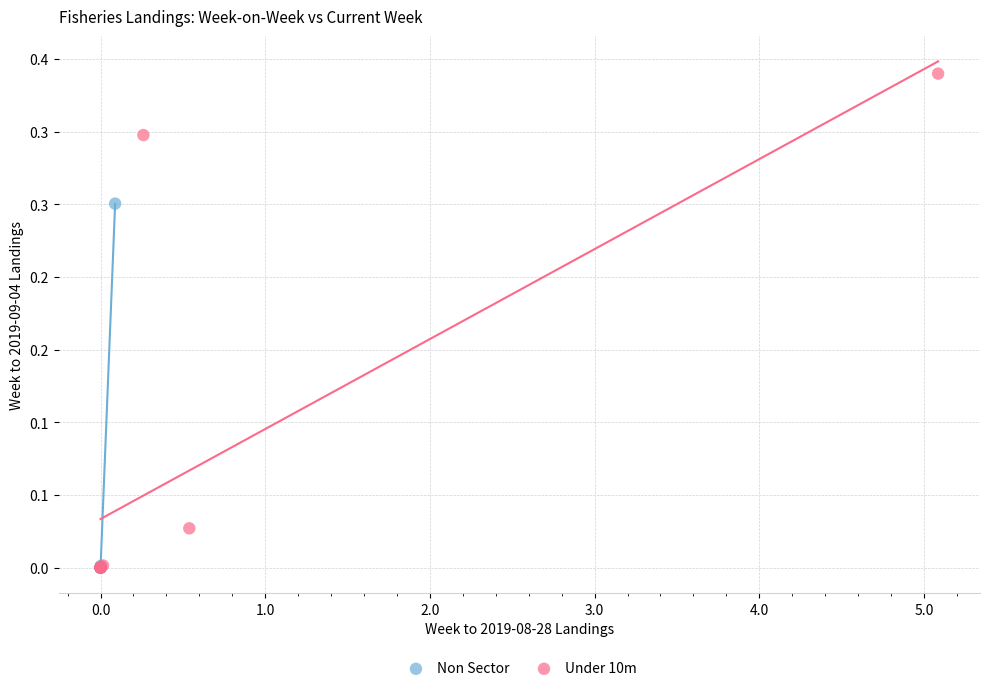

What are all the series names shown in the legend?

Non Sector, Under 10m